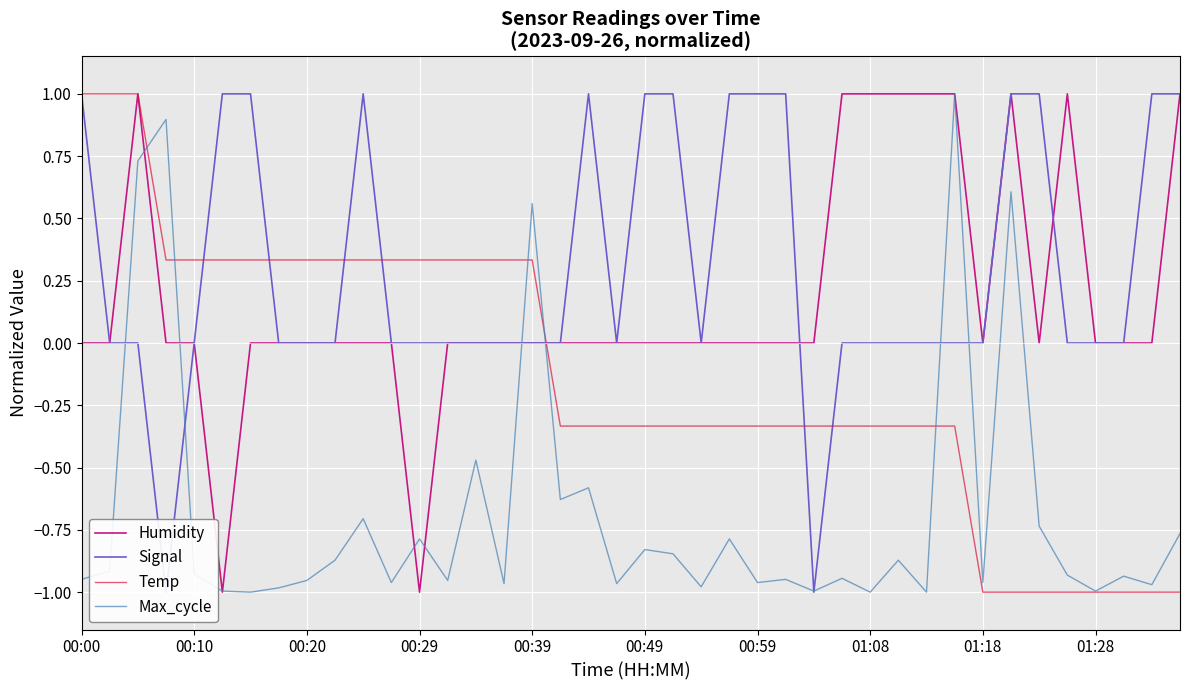

What is the difference between the second highest and second lowest values in the Humidity series?

2.0